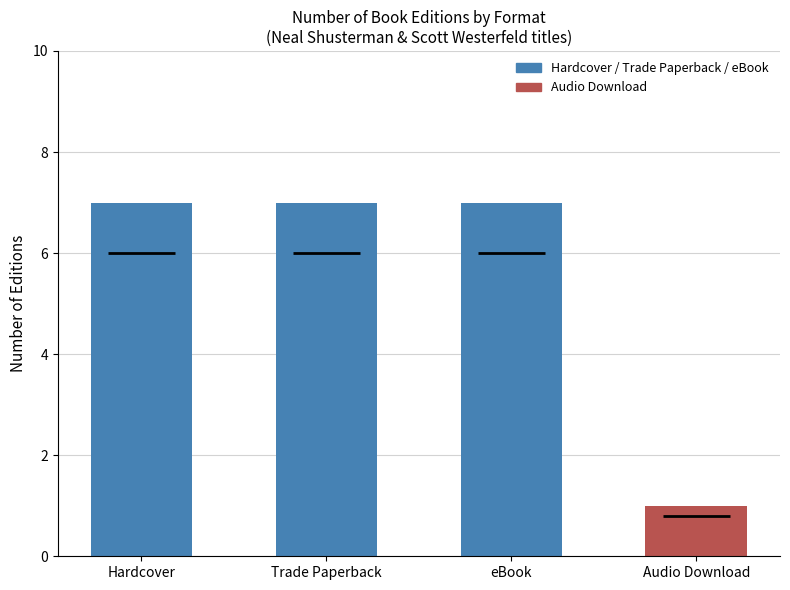

What is the sum of the values at Hardcover and Audio Download?

8